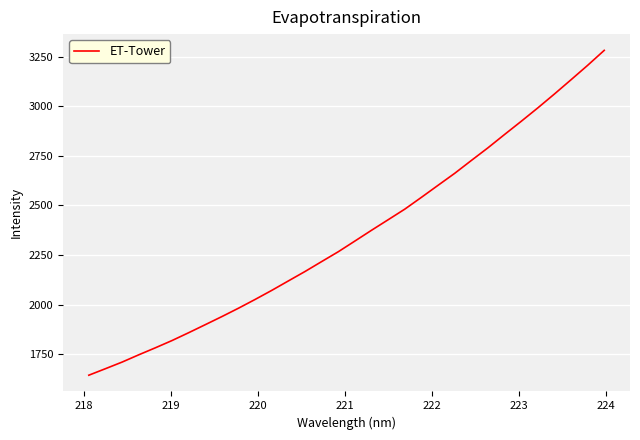

What is the greatest value displayed?

3281.4